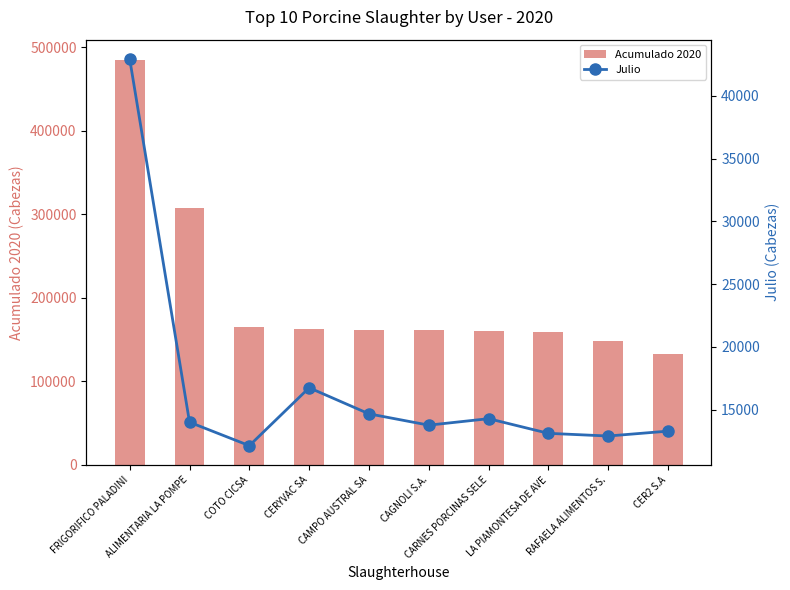

Does the chart contain stacked bars?

No